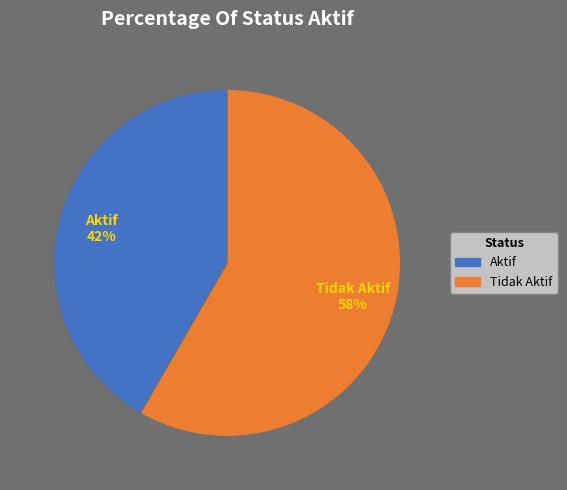

Which slice is the largest?

Tidak Aktif